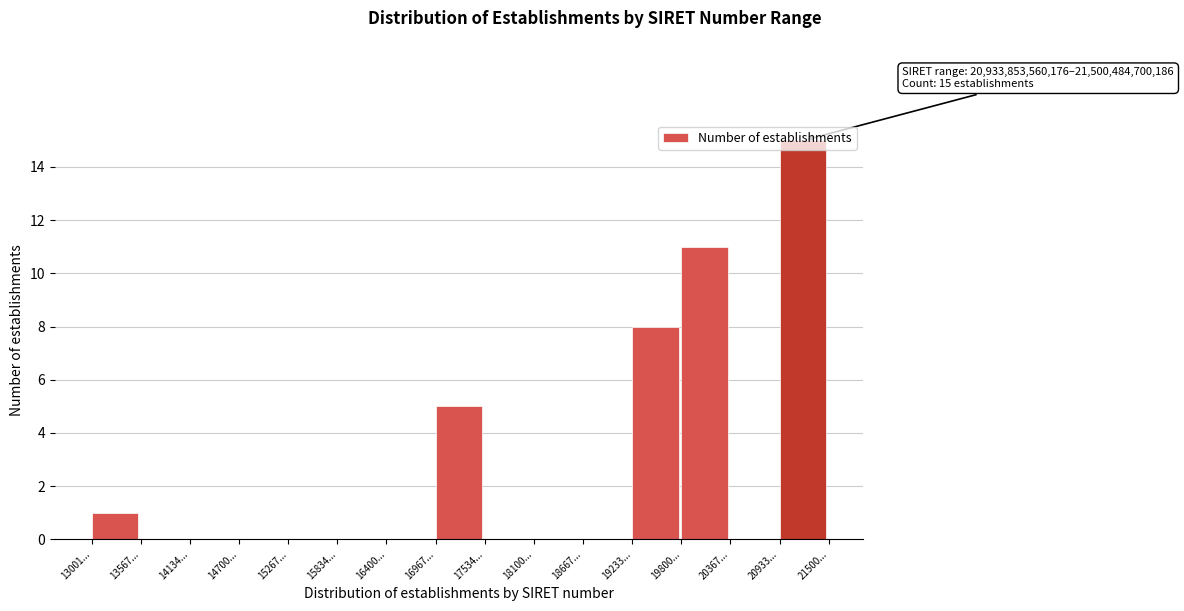

Which category has the highest value across all series?

20933...